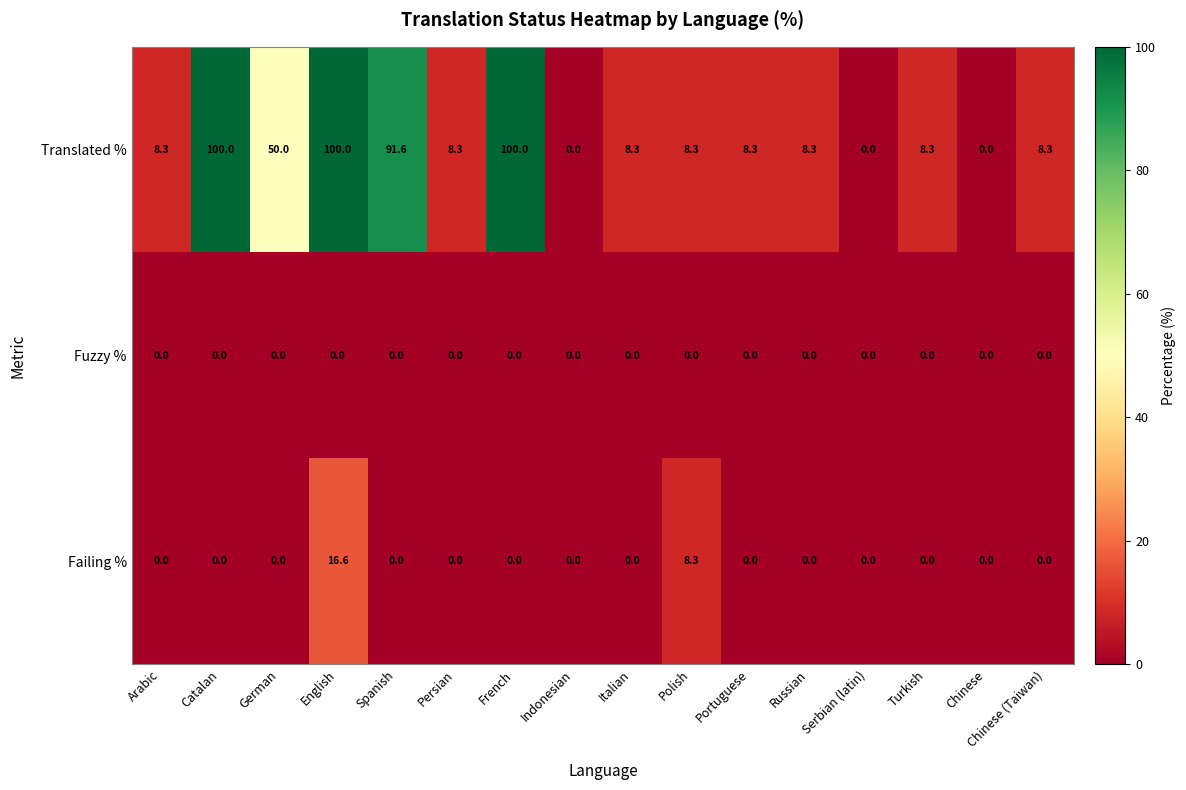

At which label does Failing % reach its peak?

English